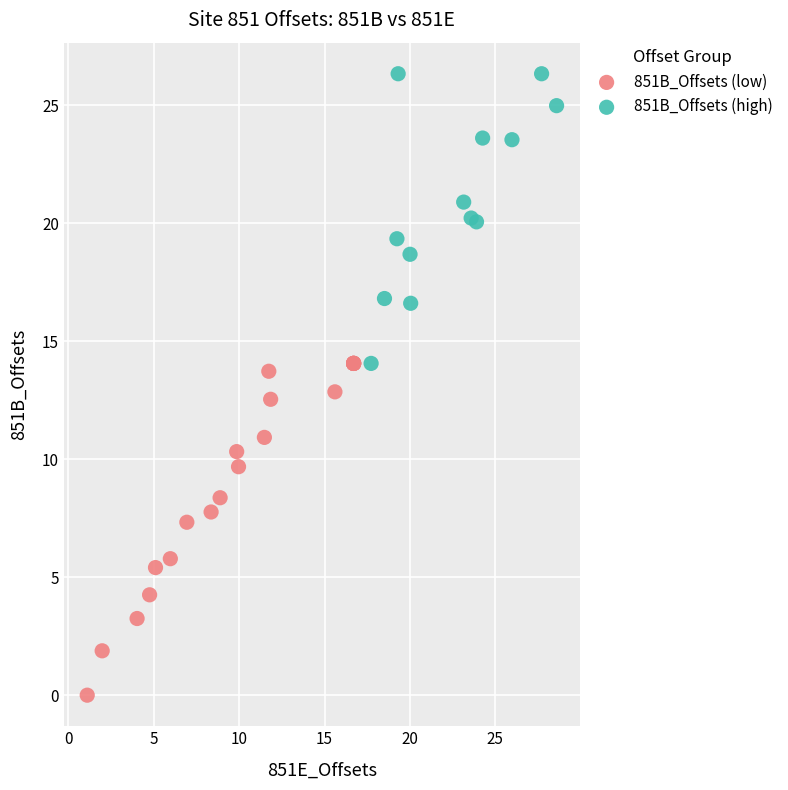

Which series reaches the minimum Y coordinate?

851B_Offsets (low)